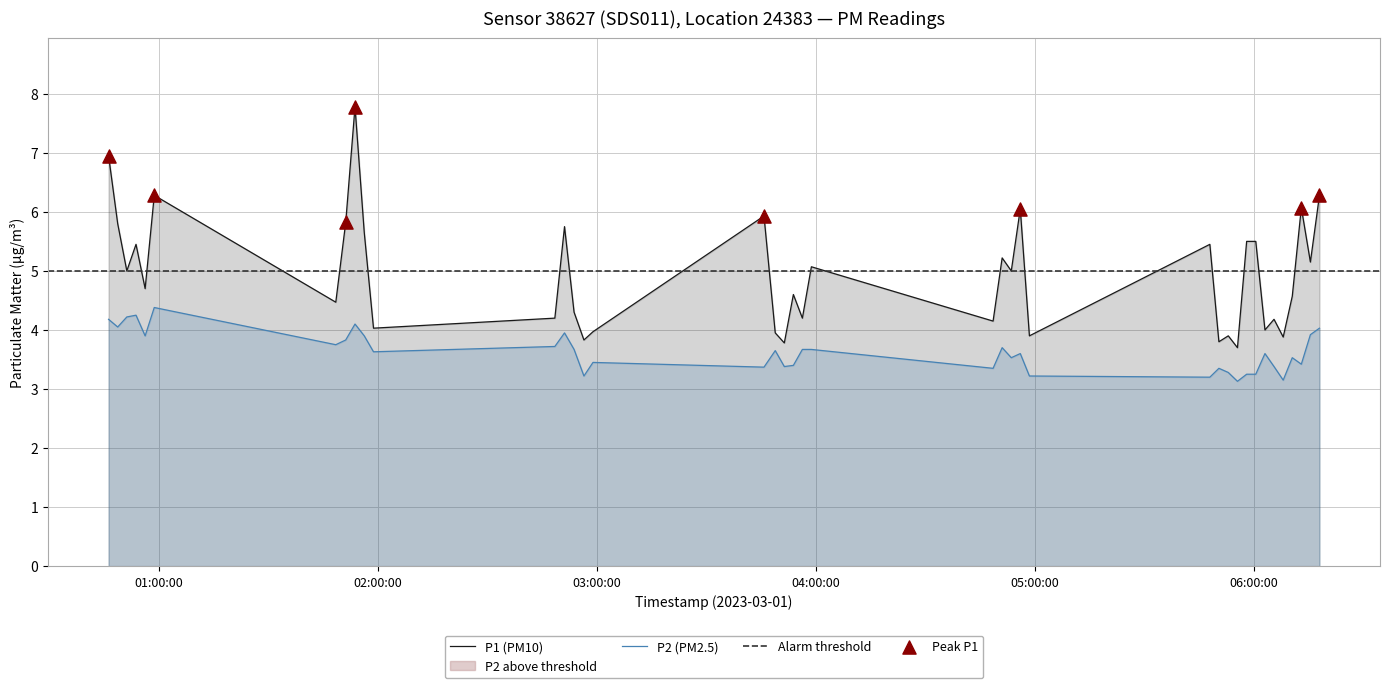

At how many categories does at least one series exceed 6?

6